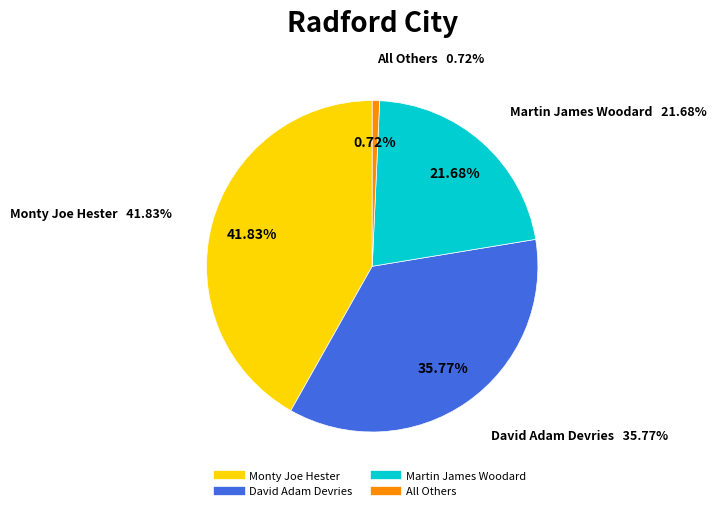

To the nearest percent, what percentage of the pie is Martin James Woodard?

22%